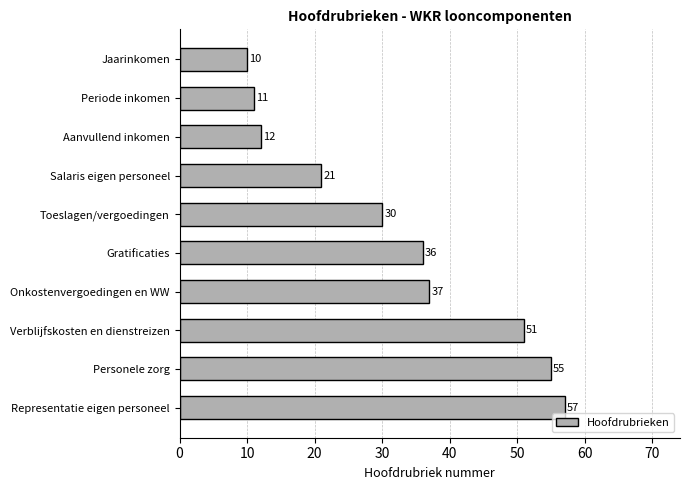

What is the difference between the maximum and minimum values?

47